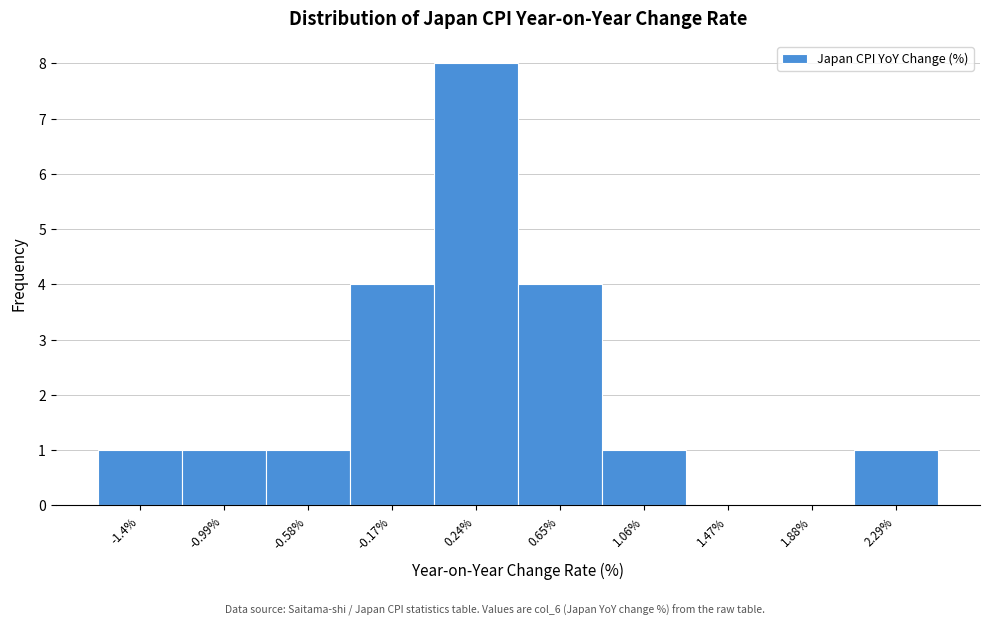

Reading left to right, transcribe all the data shown in this chart.

-1.4%=1	-0.99%=1	-0.58%=1	-0.17%=4	0.24%=8	0.65%=4	1.06%=1	1.47%=0	1.88%=0	2.29%=1